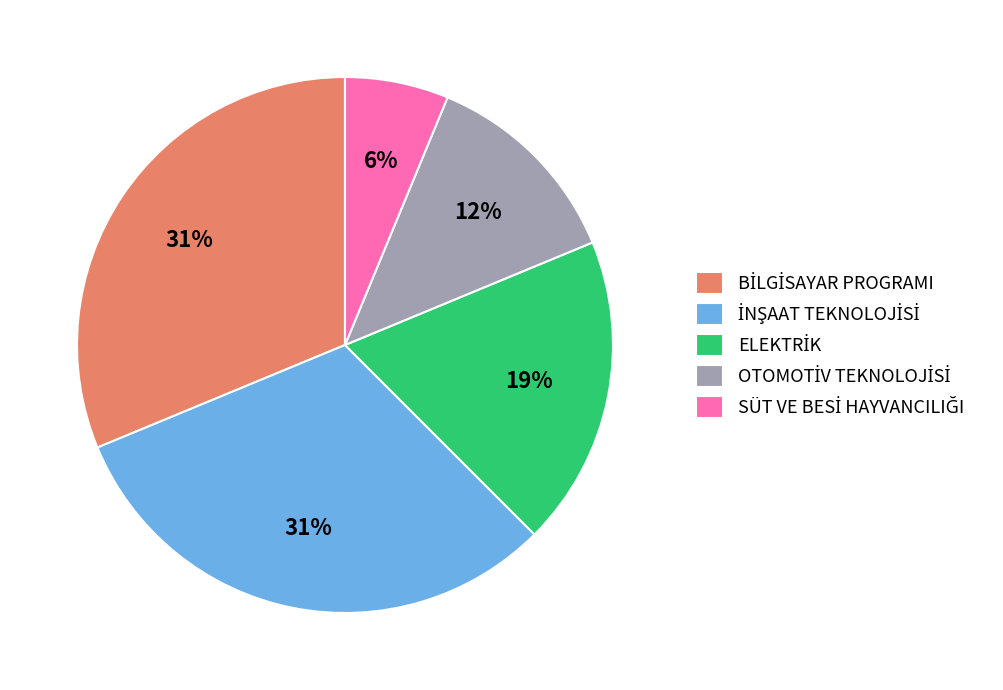

To the nearest percent, what is the average slice percentage?

20%